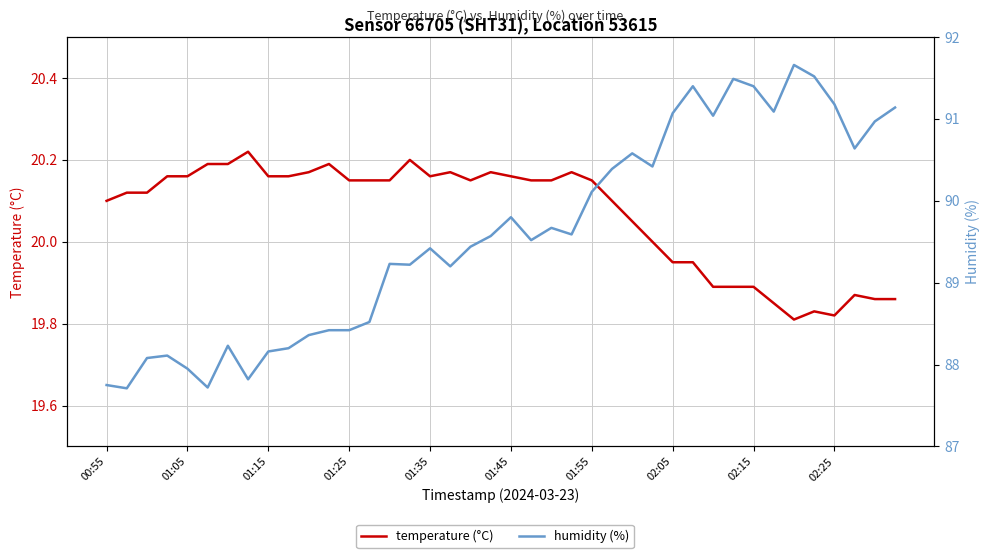

What is the average value of the humidity (%) series?

89.6